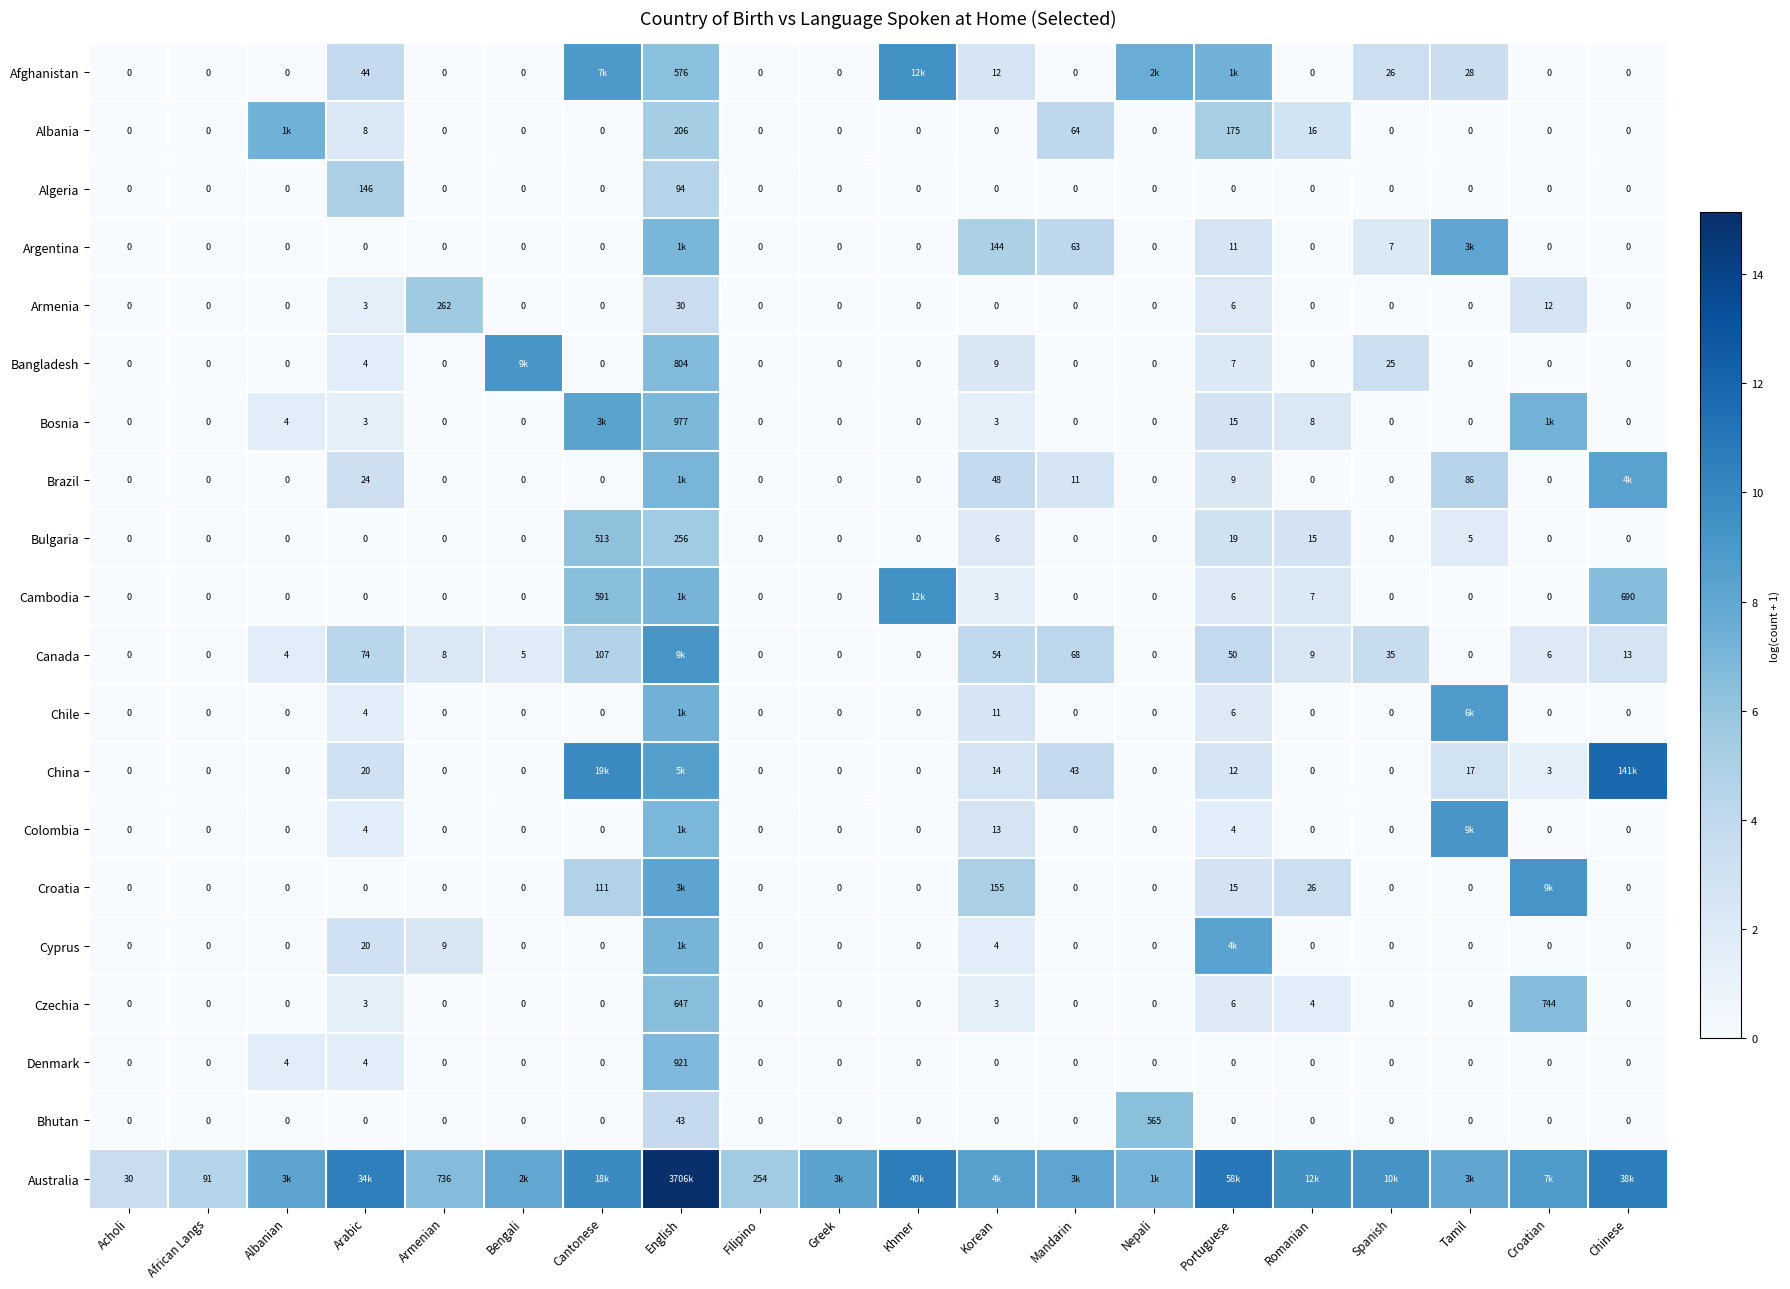

What is the difference between the highest and lowest values at Khmer?

10.6